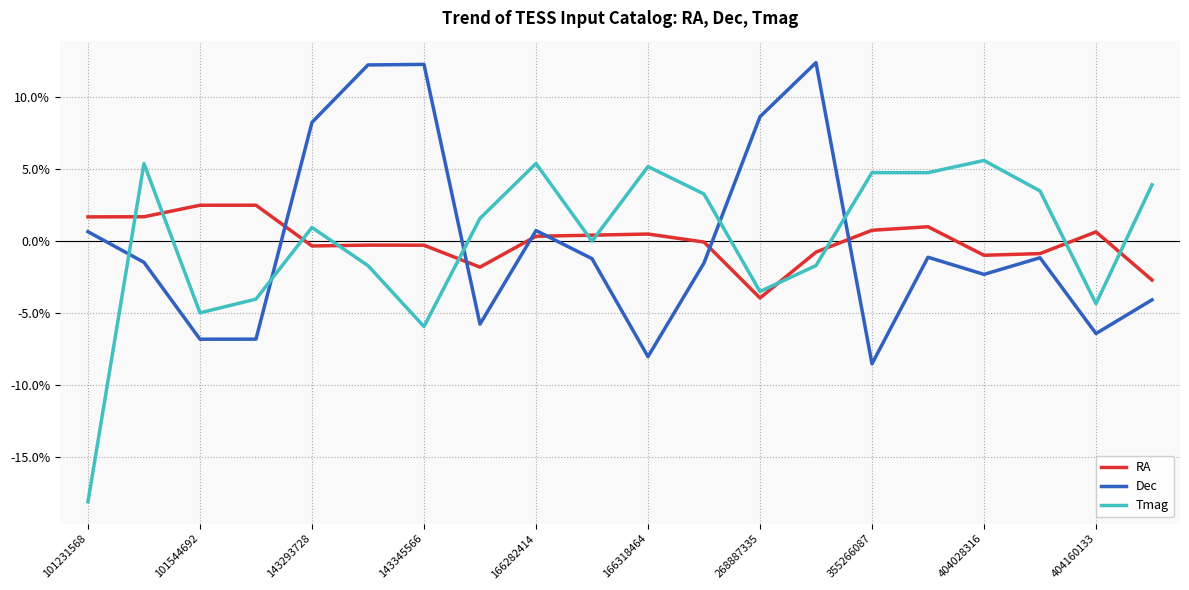

What is the minimum value for Dec?

-8.5